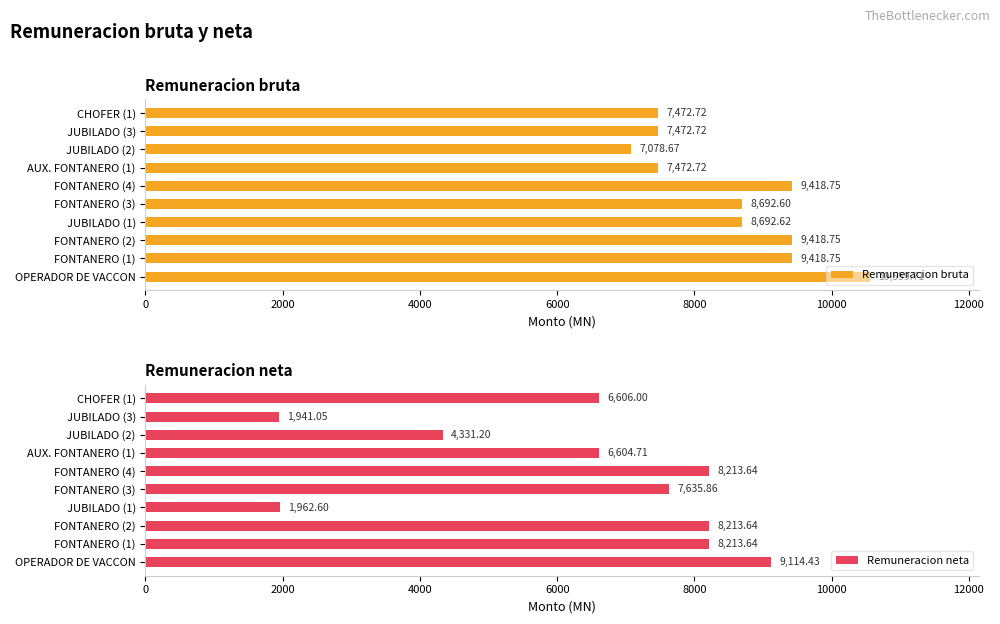

What is the average value of the Remuneracion neta series?

6283.7